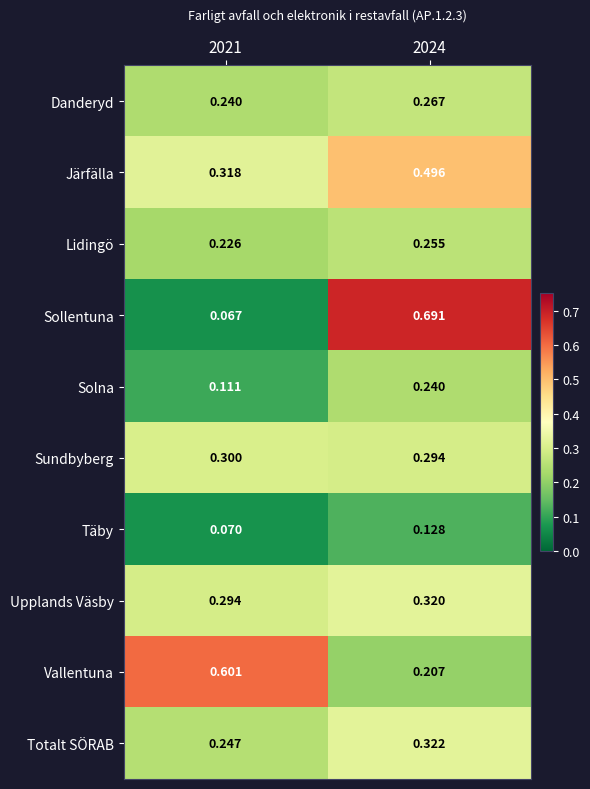

Which series has the widest spread of values?

Sollentuna